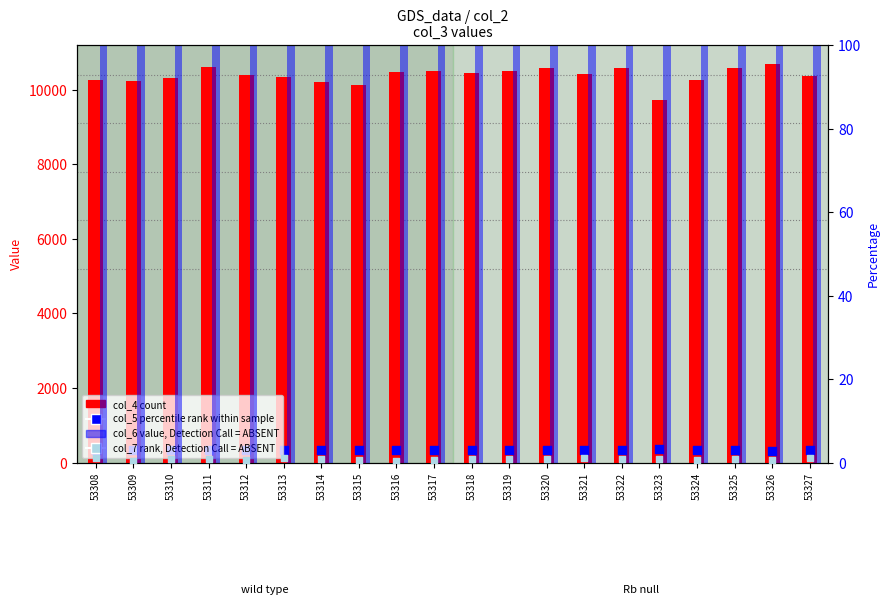

Which series has the largest total across all categories?

col_4 (count)